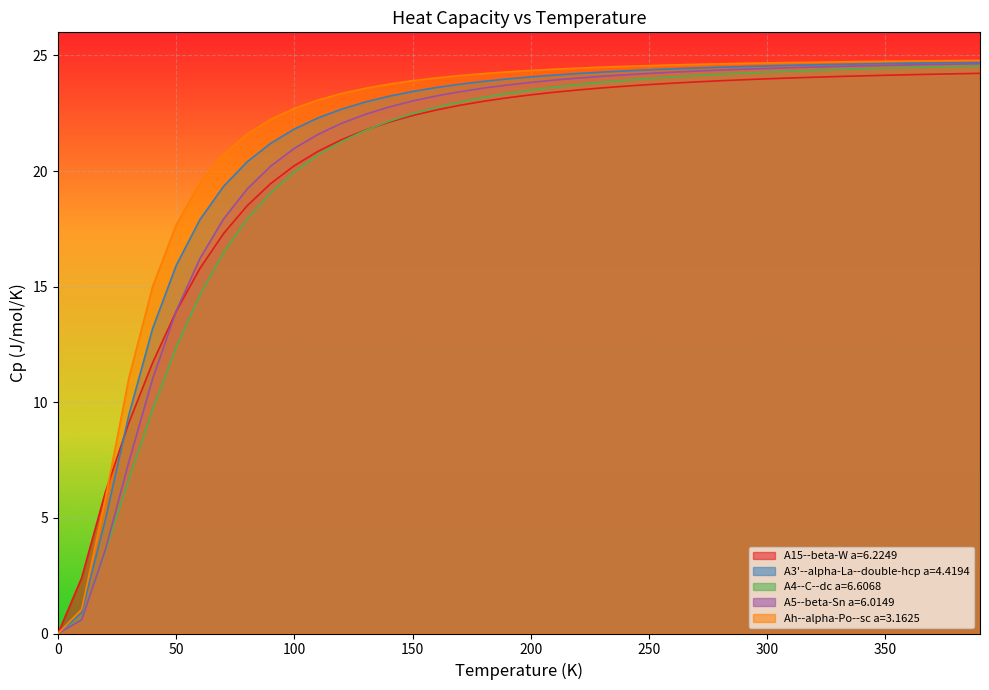

Reading right to left, transcribe all the data shown in this chart.

A15--beta-W a=6.2249: 24.2	24.2	24.2	24.2	24.1	24.1	24.1	24.1	24.0	24.0	23.9	23.9	23.9	23.8	23.7	23.7	23.6	23.5	23.4	23.3	23.2	23.0	22.8	22.6	22.4	22.1	21.8	21.4	20.9	20.2	19.5	18.5	17.3	15.8	13.9	11.7	9.1	6.1	2.4	0.0
A3'--alpha-La--double-hcp a=4.4194: 24.7	24.7	24.7	24.7	24.7	24.6	24.6	24.6	24.6	24.5	24.5	24.5	24.5	24.4	24.4	24.3	24.3	24.2	24.2	24.1	24.0	23.9	23.8	23.6	23.4	23.2	23.0	22.7	22.3	21.8	21.2	20.4	19.3	17.9	15.9	13.2	9.5	4.9	0.9	0.0
A4--C--dc a=6.6068: 24.5	24.5	24.5	24.5	24.5	24.4	24.4	24.4	24.3	24.3	24.2	24.2	24.1	24.1	24.0	23.9	23.8	23.7	23.6	23.5	23.4	23.2	23.0	22.8	22.5	22.2	21.8	21.3	20.7	20.0	19.1	17.9	16.5	14.6	12.4	9.7	6.7	3.5	0.6	0.0
A5--beta-Sn a=6.0149: 24.6	24.6	24.6	24.6	24.6	24.5	24.5	24.5	24.5	24.4	24.4	24.4	24.3	24.3	24.2	24.2	24.1	24.0	23.9	23.8	23.7	23.6	23.4	23.2	23.0	22.8	22.5	22.1	21.6	21.0	20.2	19.2	17.9	16.2	13.9	11.0	7.4	3.6	0.6	0.0
Ah--alpha-Po--sc a=3.1625: 24.8	24.8	24.8	24.8	24.7	24.7	24.7	24.7	24.7	24.7	24.7	24.6	24.6	24.6	24.6	24.5	24.5	24.5	24.4	24.4	24.3	24.2	24.1	24.0	23.9	23.8	23.6	23.4	23.1	22.7	22.2	21.6	20.7	19.5	17.7	15.0	11.1	5.8	1.0	0.0